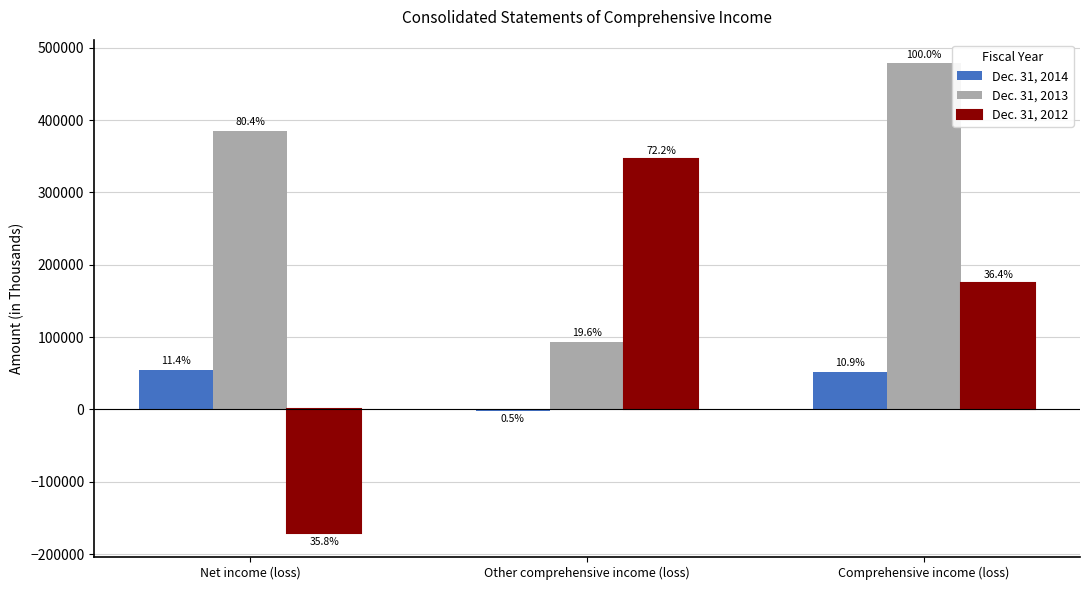

What is the total value across all series at Other comprehensive income (loss)?

437235